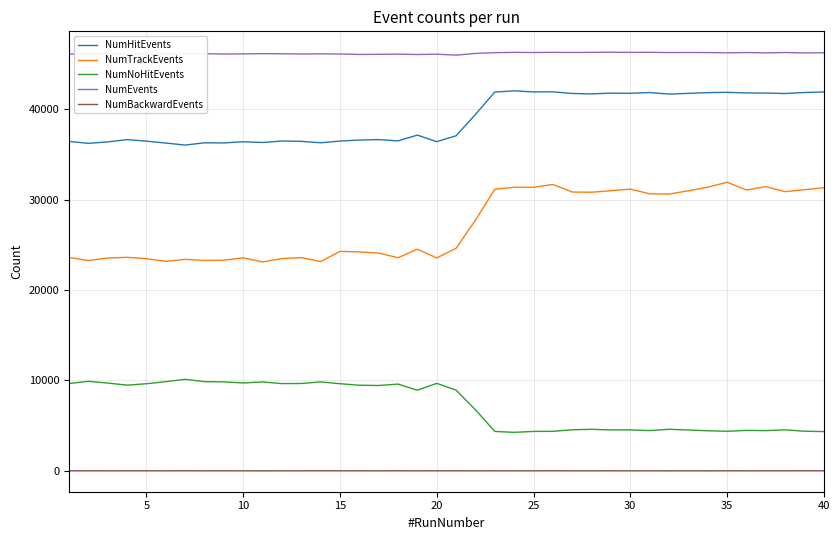

What is the maximum value for NumNoHitEvents?

10121